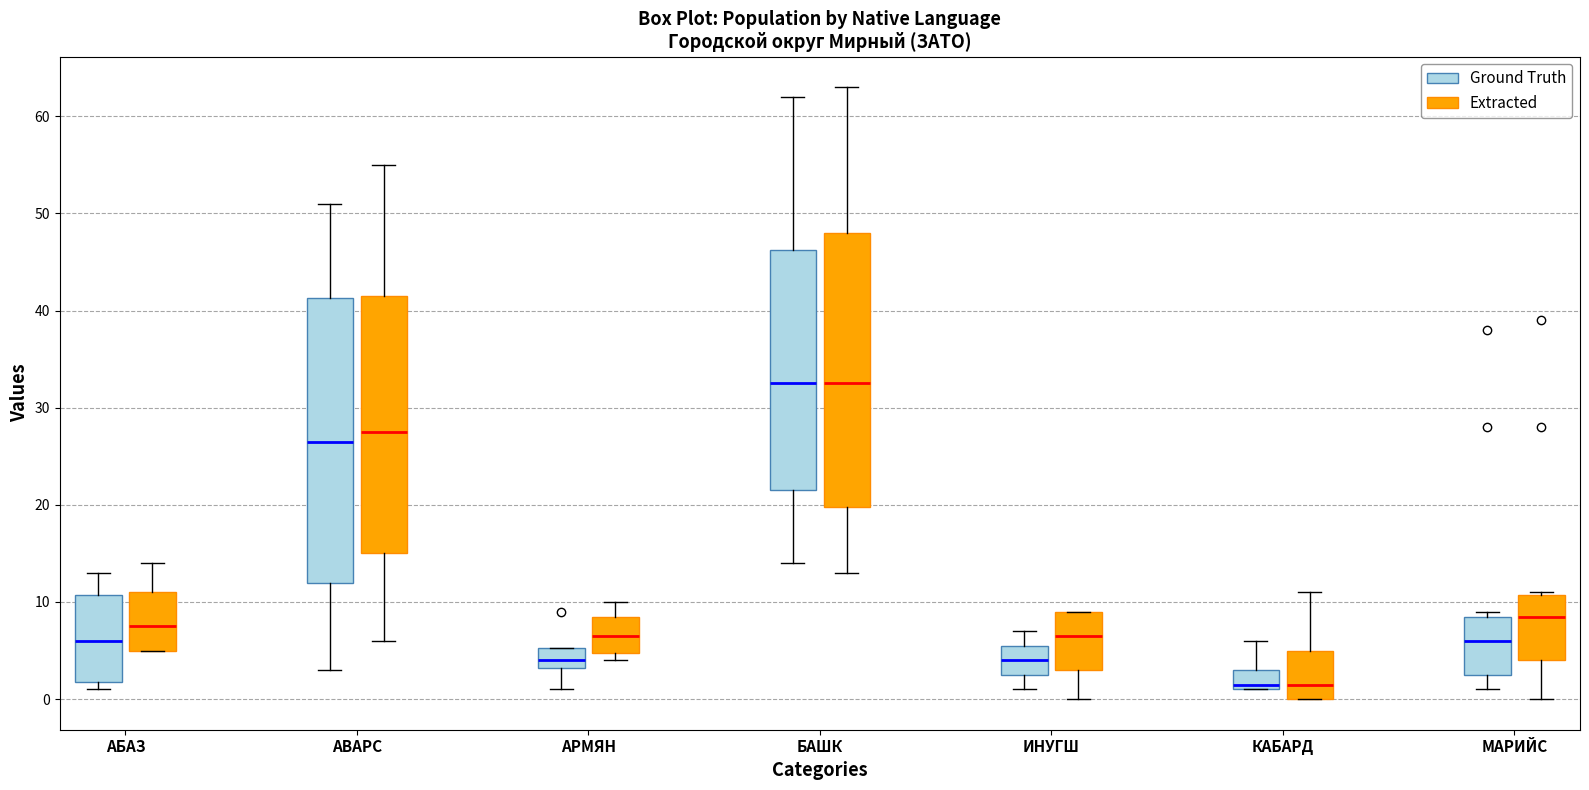

Reading left to right, transcribe this box plot: for each box, give where its median line is, the range the box spans, and where its two whiskers end, as read against the y-axis. The values are not printed on the chart, so give them approximately, as read against the axis.

АБАЗ (Ground Truth): median 6, box 2 to 11, whiskers 1 to 13
АБАЗ (Extracted): median 8, box 5 to 11, whiskers 5 to 14
АВАРС (Ground Truth): median 27, box 12 to 41, whiskers 3 to 51
АВАРС (Extracted): median 28, box 15 to 42, whiskers 6 to 55
АРМЯН (Ground Truth): median 4, box 3 to 5, whiskers 1 to 5
АРМЯН (Extracted): median 7, box 5 to 9, whiskers 4 to 10
БАШК (Ground Truth): median 33, box 22 to 46, whiskers 14 to 62
БАШК (Extracted): median 33, box 20 to 48, whiskers 13 to 63
ИНУГШ (Ground Truth): median 4, box 3 to 6, whiskers 1 to 7
ИНУГШ (Extracted): median 7, box 3 to 9, whiskers 0 to 9
КАБАРД (Ground Truth): median 2, box 1 to 3, whiskers 1 to 6
КАБАРД (Extracted): median 2, box 0 to 5, whiskers 0 to 11
МАРИЙС (Ground Truth): median 6, box 3 to 9, whiskers 1 to 9 (just above the box's upper edge)
МАРИЙС (Extracted): median 9, box 4 to 11, whiskers 0 to 11